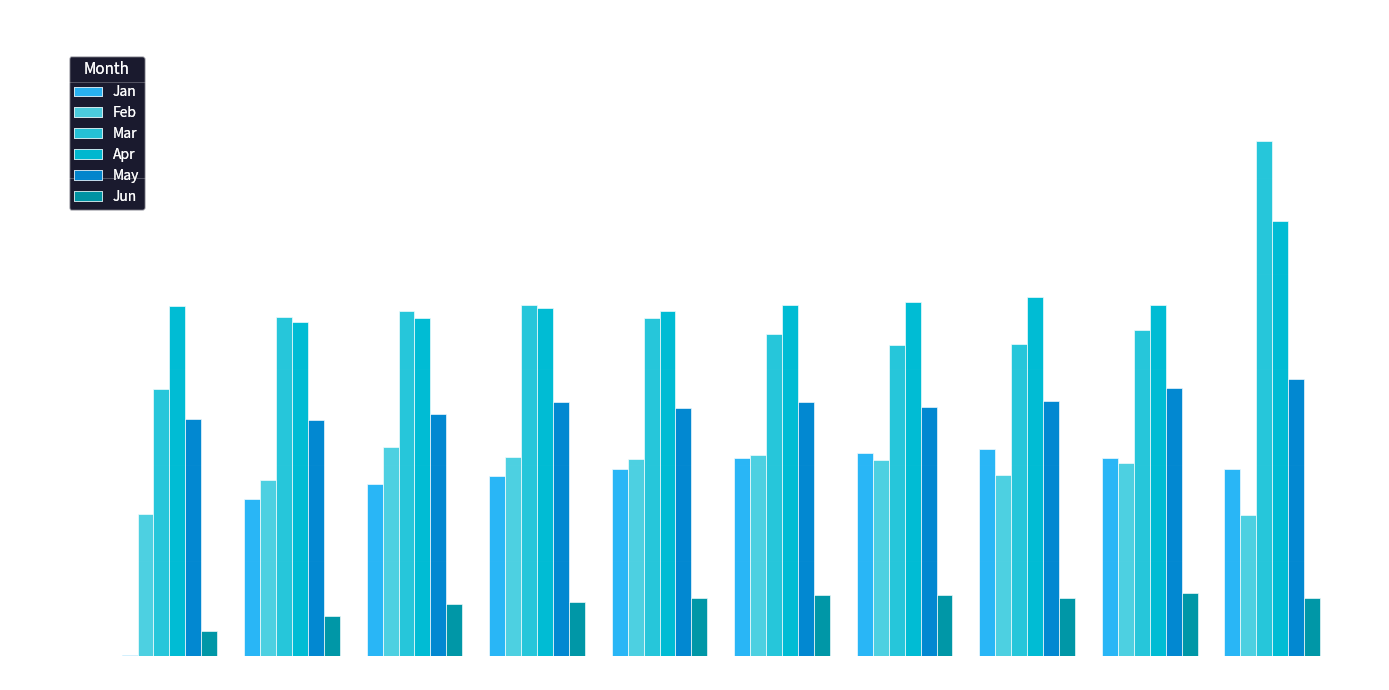

At which category is the sum across all series the highest?

pct95